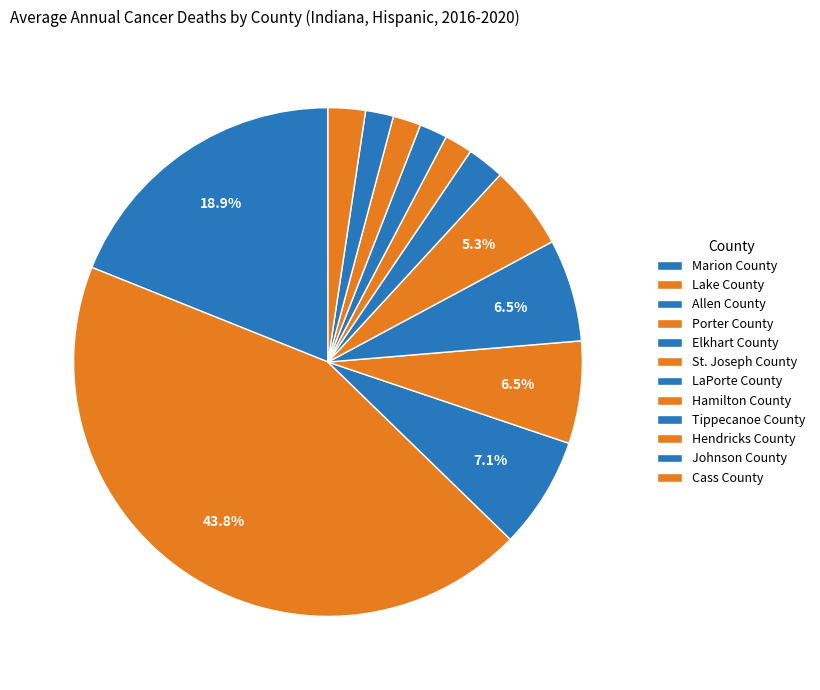

Count the number of slices in the pie.

12